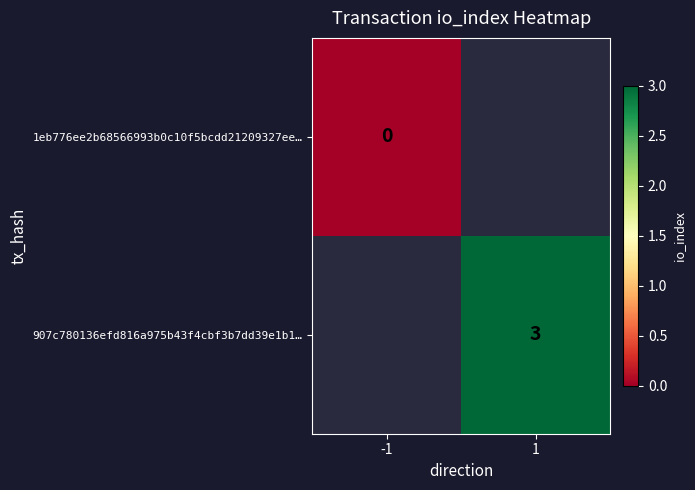

The value of 907c780136efd816a975b43f4cbf3b7dd39e1b1… at 1 is 1.1. True or false?

False